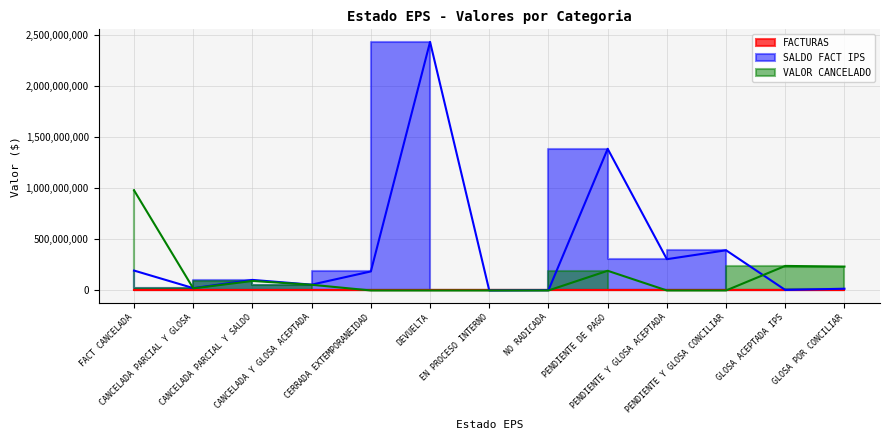

What is the value of the SALDO FACT IPS point at the 2nd from the left?

23141358